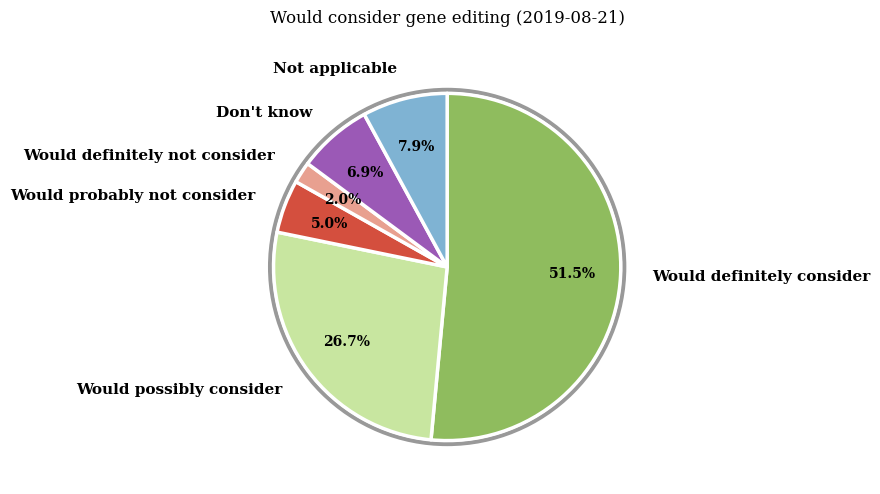

Which category accounts for the majority?

Would definitely consider